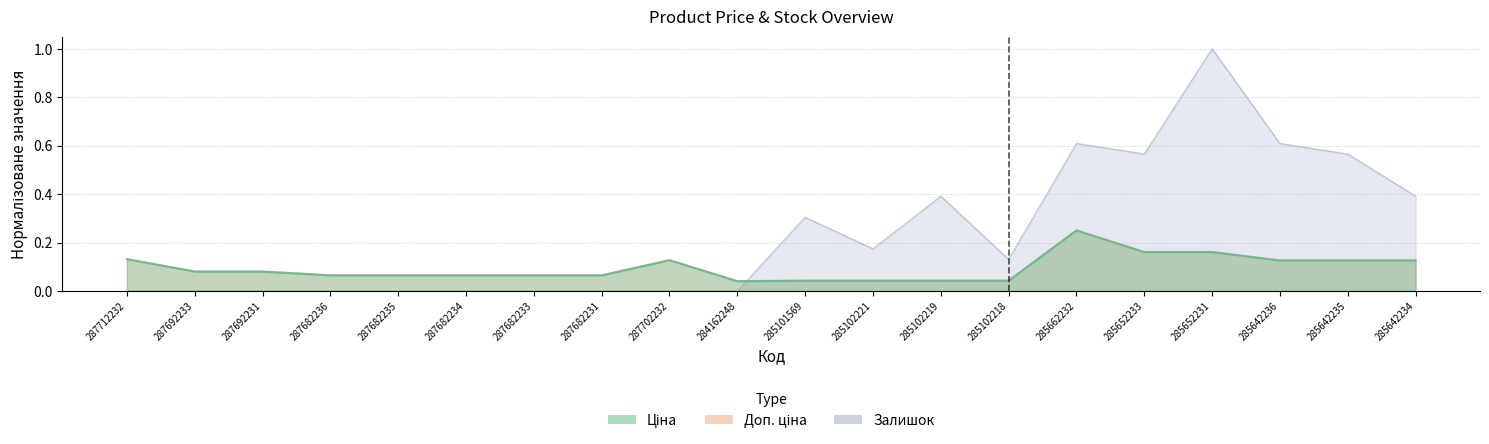

Rank the categories by Ціна value from lowest to highest.

284162248, 285101569, 285102221, 285102219, 285102218, 287682236, 287682235, 287682234, 287682233, 287682231, 287692233, 287692231, 285642236, 285642235, 285642234, 287702232, 287712232, 285652233, 285652231, 285662232